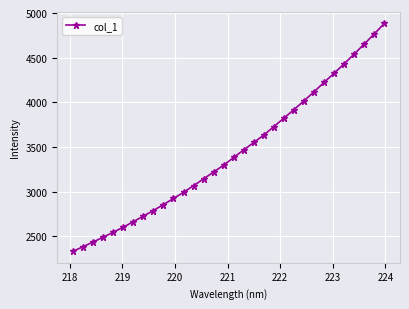

What is the greatest value displayed?

4884.7